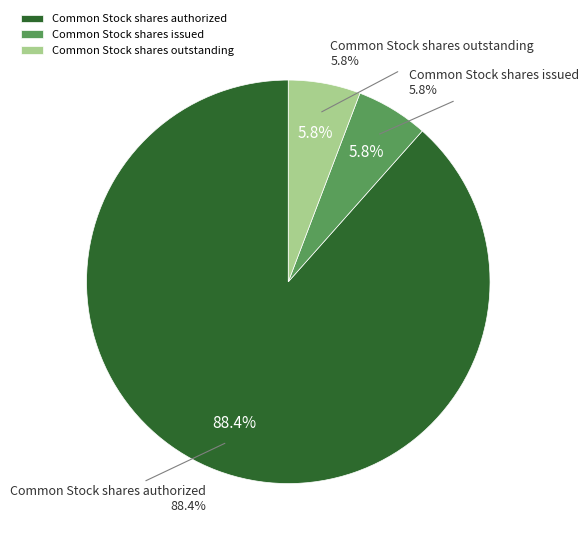

To the nearest percent, what portion does Common Stock shares issued represent?

6%